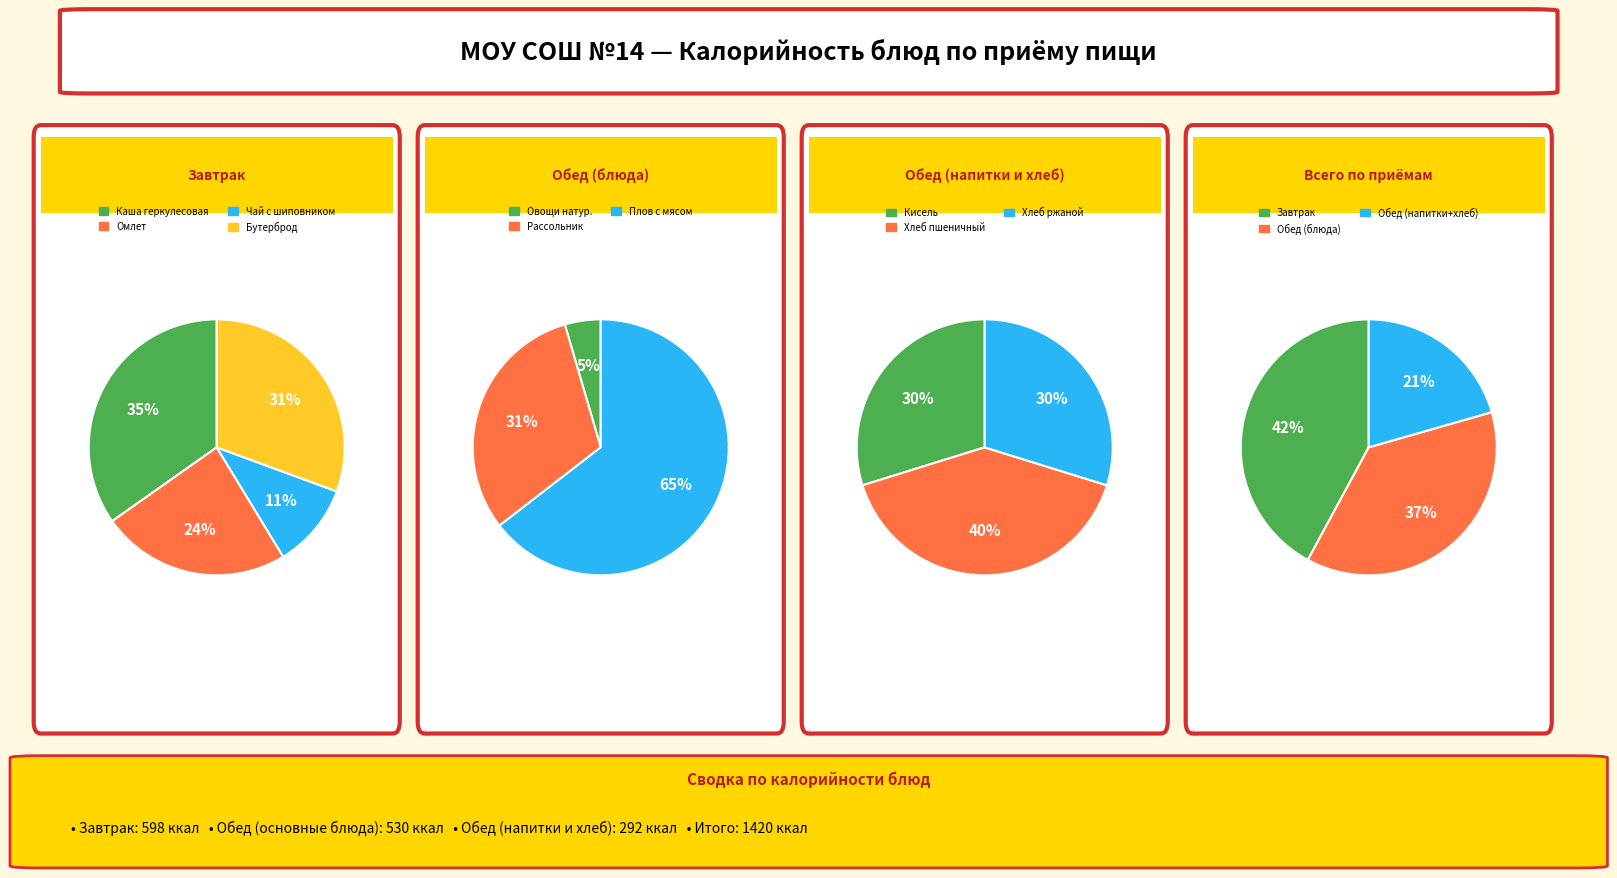

What is the largest slice in the pie chart?

Плов с отварным мясом